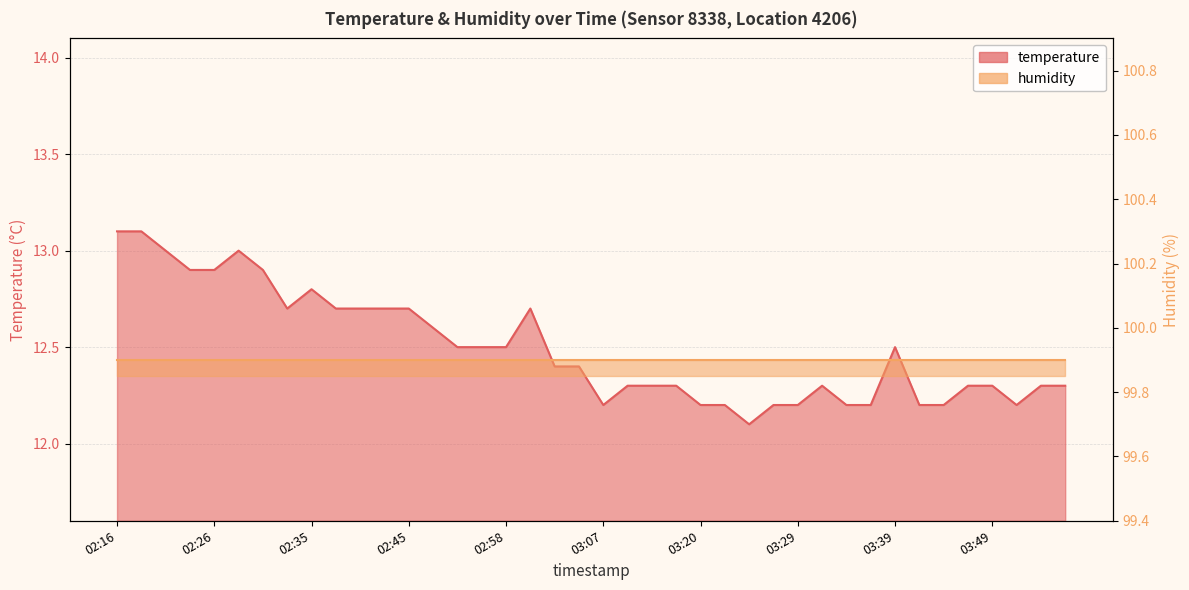

Reading left to right, extract all data points from this chart.

02:16=13.1	02:18=13.1	02:21=13.0	02:23=12.9	02:26=12.9	02:28=13.0	02:30=12.9	02:33=12.7	02:35=12.8	02:38=12.7	02:40=12.7	02:43=12.7	02:45=12.7	02:48=12.6	02:53=12.5	02:55=12.5	02:58=12.5	03:00=12.7	03:02=12.4	03:05=12.4	03:07=12.2	03:10=12.3	03:12=12.3	03:15=12.3	03:20=12.2	03:22=12.2	03:25=12.1	03:27=12.2	03:29=12.2	03:32=12.3	03:34=12.2	03:37=12.2	03:39=12.5	03:42=12.2	03:44=12.2	03:47=12.3	03:49=12.3	03:51=12.2	03:54=12.3	03:56=12.3